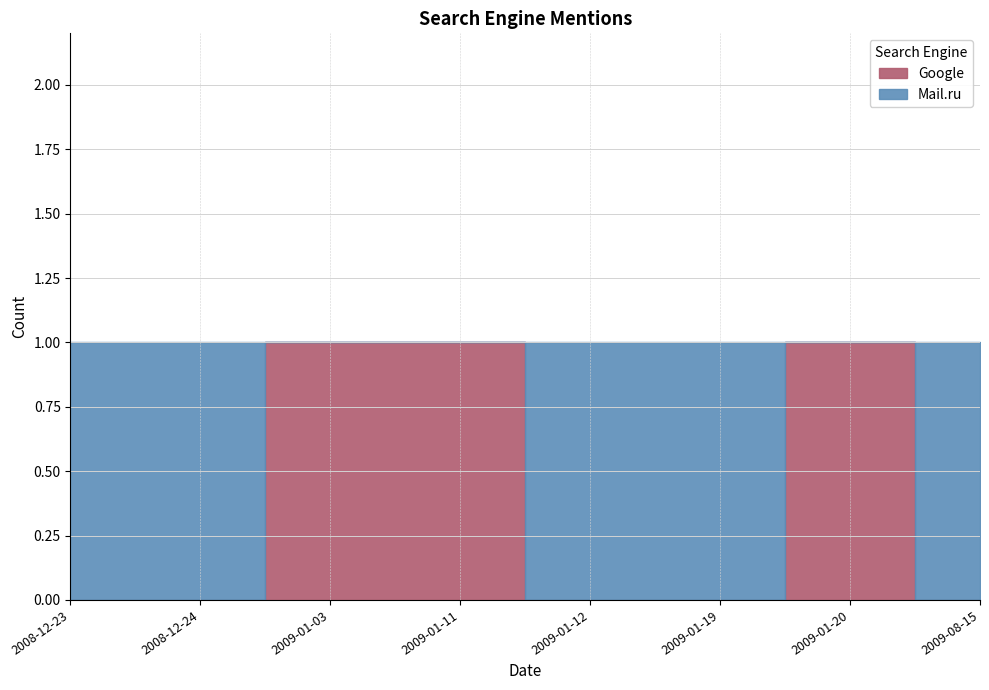

Which has a higher value, 2009-01-03 or 2008-12-24?

2008-12-24